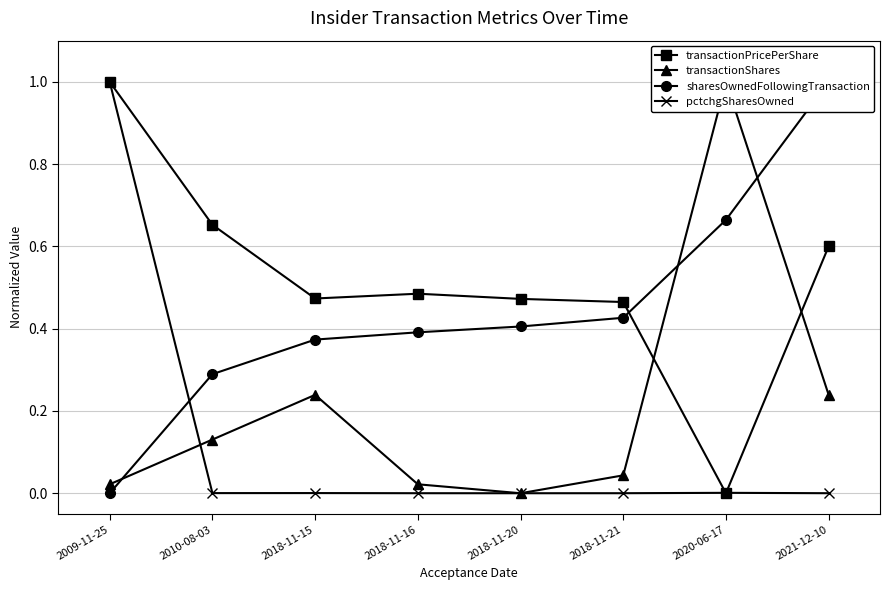

True or false: pctchgSharesOwned has more than 1 interior local peaks.

True